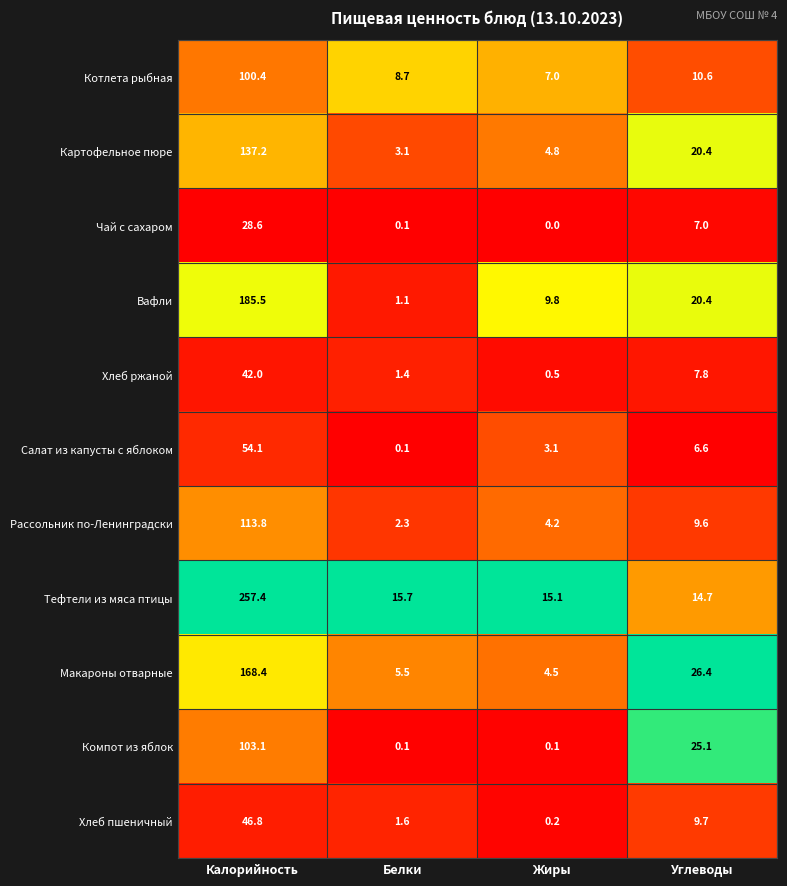

How many series are shown in this chart?

11